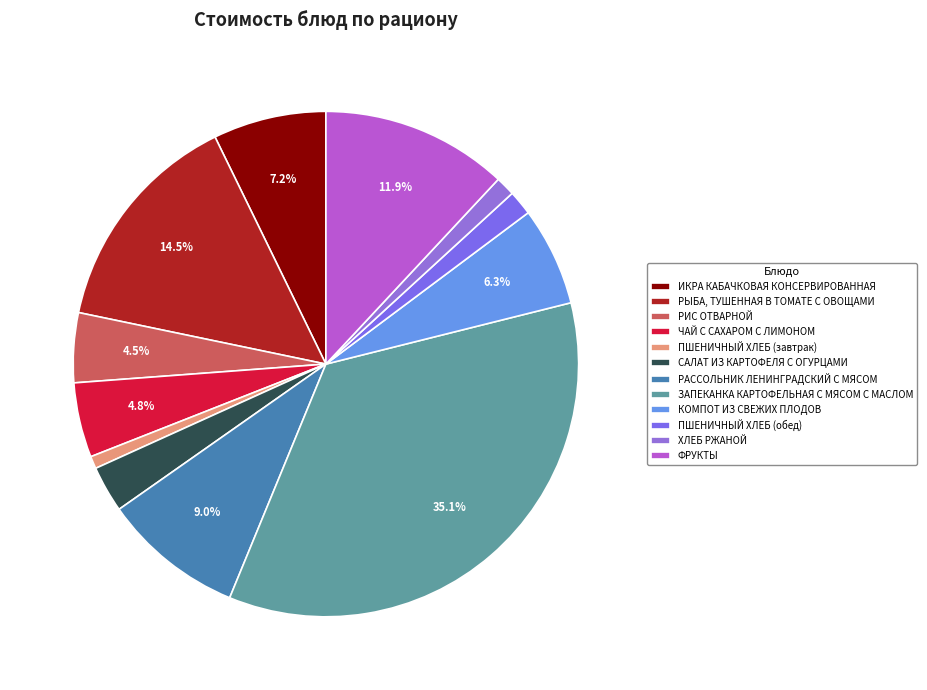

How many segments does this pie chart have?

12